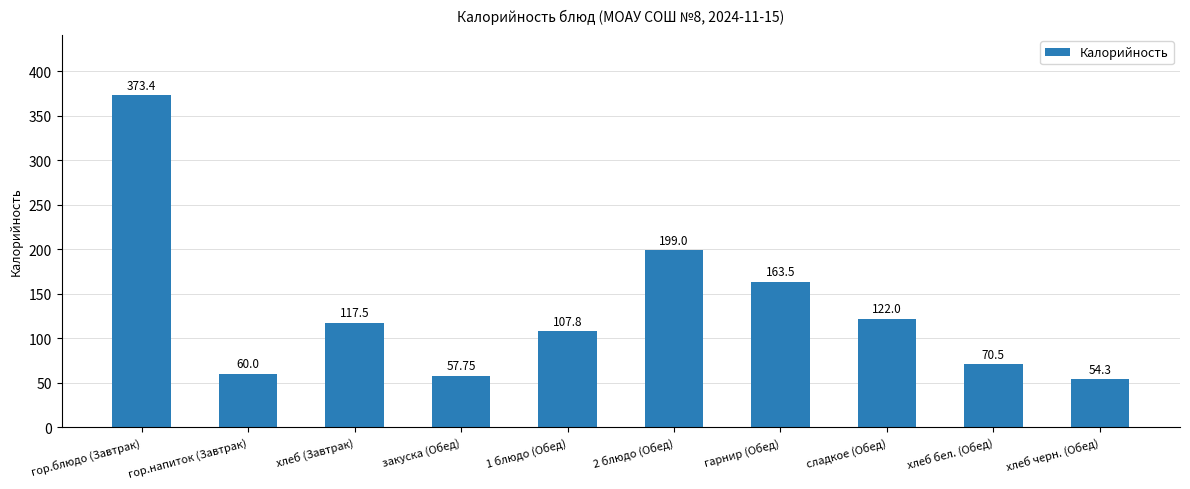

Reading left to right, transcribe all the data shown in this chart.

гор.блюдо (Завтрак)=373.4	гор.напиток (Завтрак)=60.0	хлеб (Завтрак)=117.5	закуска (Обед)=57.8	1 блюдо (Обед)=107.8	2 блюдо (Обед)=199.0	гарнир (Обед)=163.5	сладкое (Обед)=122.0	хлеб бел. (Обед)=70.5	хлеб черн. (Обед)=54.3